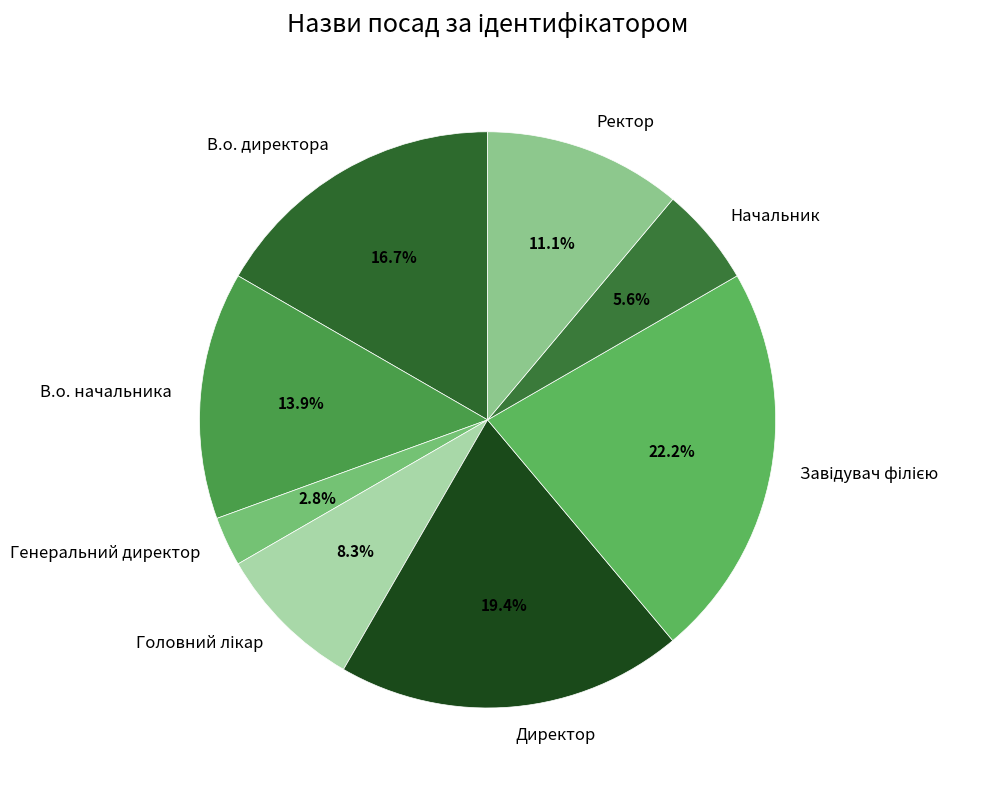

To the nearest percent, what is the difference between the largest and smallest slice percentages?

19%